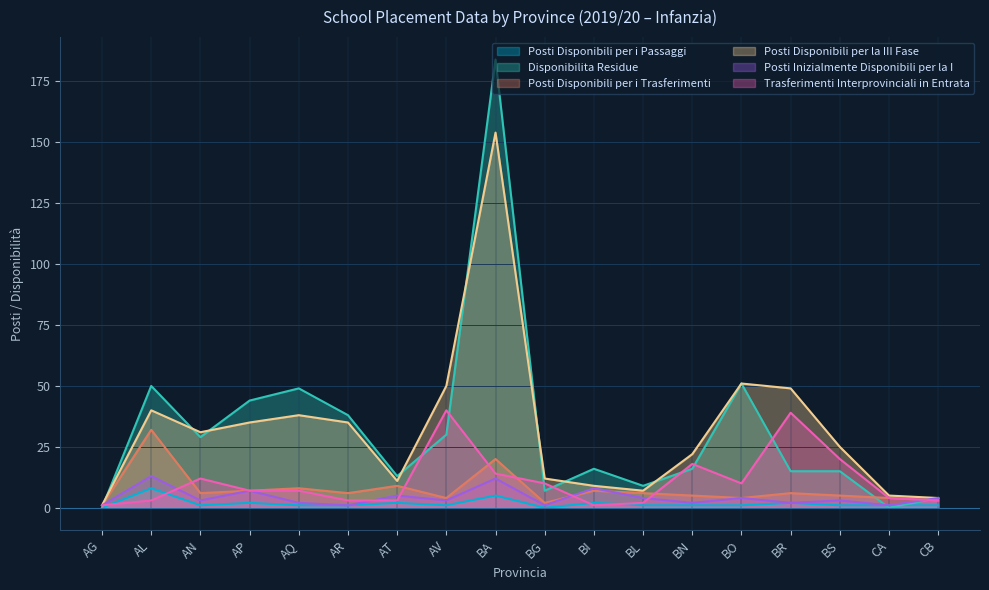

The Posti Disponibili per i Passaggi series shows 2 at BI. True or false?

True